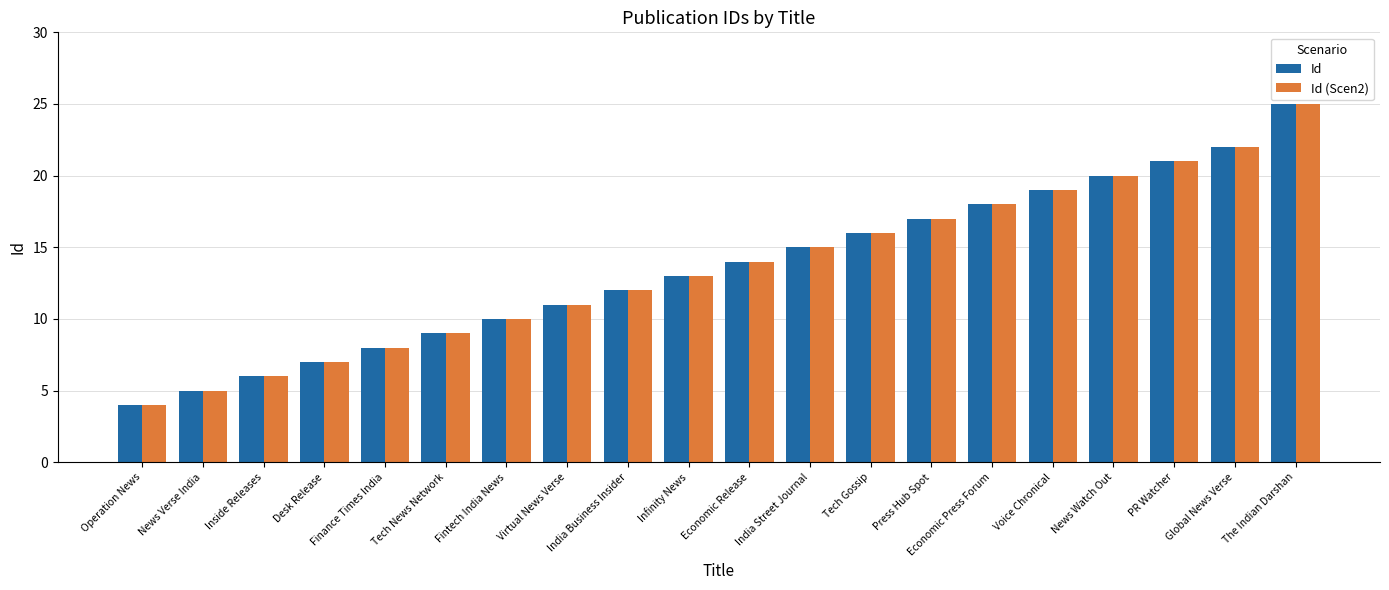

What is the difference between the Id (Scen2) values at Infinity News and The Indian Darshan?

12